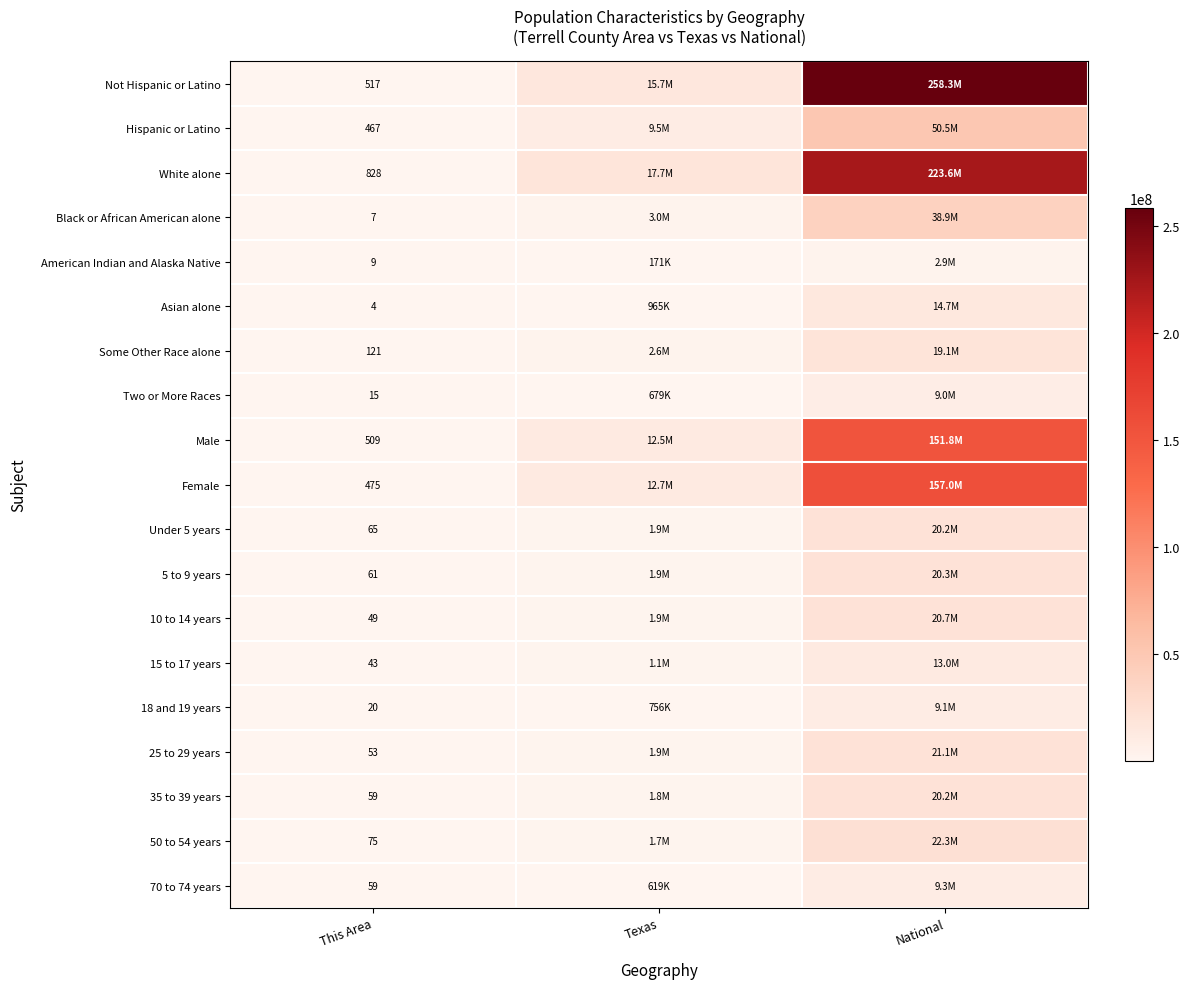

What is the maximum value shown in the chart?

258267944